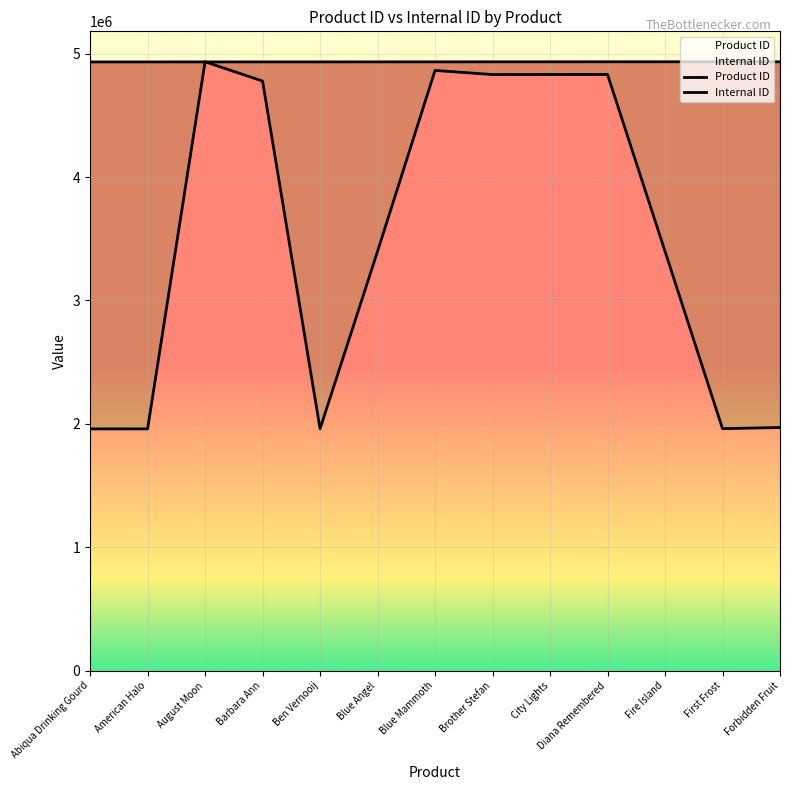

How many times do Product ID and Internal ID cross each other?

2